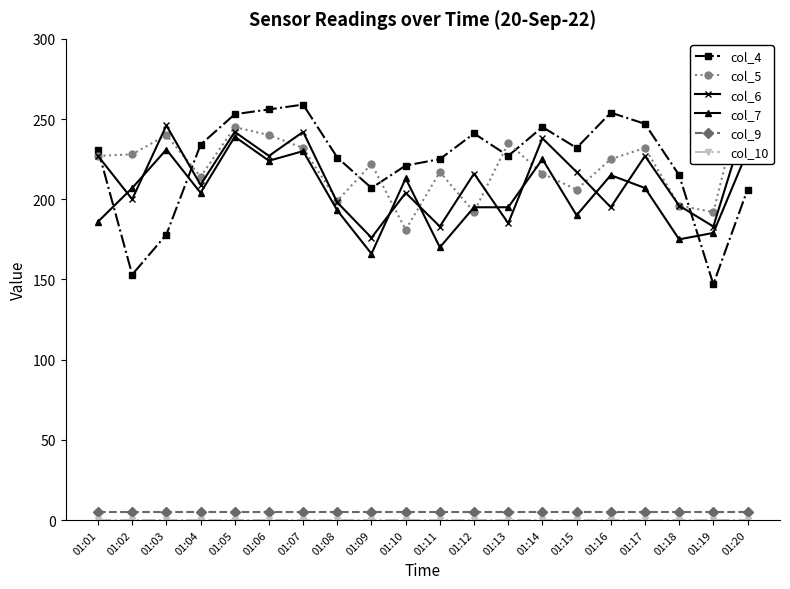

Reading left to right, what are all the values shown in this chart?

col_4: 01:01=231	01:02=153	01:03=178	01:04=234	01:05=253	01:06=256	01:07=259	01:08=226	01:09=207	01:10=221	01:11=225	01:12=241	01:13=227	01:14=245	01:15=232	01:16=254	01:17=247	01:18=215	01:19=147	01:20=206
col_5: 01:01=227	01:02=228	01:03=240	01:04=214	01:05=245	01:06=240	01:07=232	01:08=199	01:09=222	01:10=181	01:11=217	01:12=192	01:13=235	01:14=216	01:15=206	01:16=225	01:17=232	01:18=196	01:19=192	01:20=277
col_6: 01:01=227	01:02=200	01:03=246	01:04=209	01:05=242	01:06=227	01:07=242	01:08=198	01:09=176	01:10=204	01:11=183	01:12=216	01:13=185	01:14=238	01:15=217	01:16=195	01:17=227	01:18=196	01:19=183	01:20=252
col_7: 01:01=186	01:02=207	01:03=231	01:04=204	01:05=239	01:06=224	01:07=230	01:08=193	01:09=166	01:10=213	01:11=170	01:12=195	01:13=195	01:14=225	01:15=190	01:16=215	01:17=207	01:18=175	01:19=179	01:20=230
col_9: 01:01=5	01:02=5	01:03=5	01:04=5	01:05=5	01:06=5	01:07=5	01:08=5	01:09=5	01:10=5	01:11=5	01:12=5	01:13=5	01:14=5	01:15=5	01:16=5	01:17=5	01:18=5	01:19=5	01:20=5
col_10: 01:01=0	01:02=0	01:03=0	01:04=0	01:05=0	01:06=0	01:07=0	01:08=0	01:09=0	01:10=0	01:11=0	01:12=0	01:13=0	01:14=0	01:15=0	01:16=0	01:17=0	01:18=0	01:19=0	01:20=0